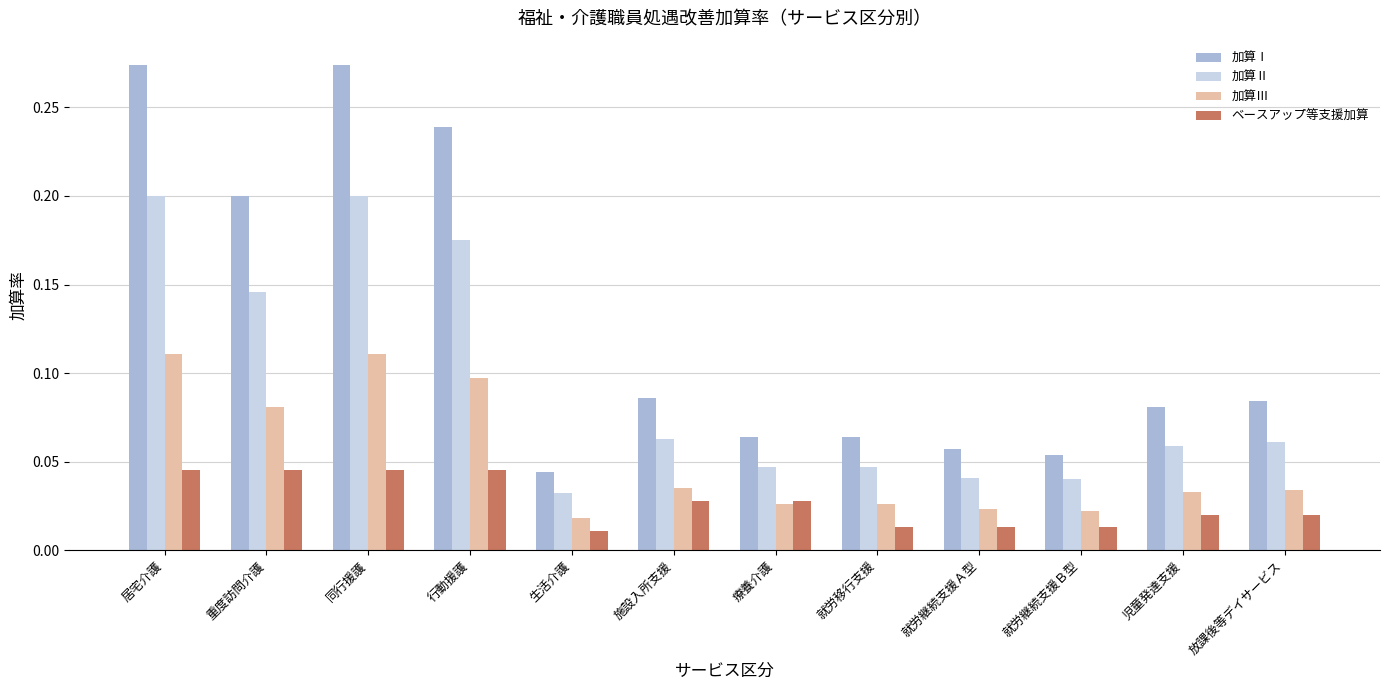

List the series in order of their overall mean, lowest first.

ベースアップ等支援加算, 加算Ⅲ, 加算Ⅱ, 加算Ⅰ